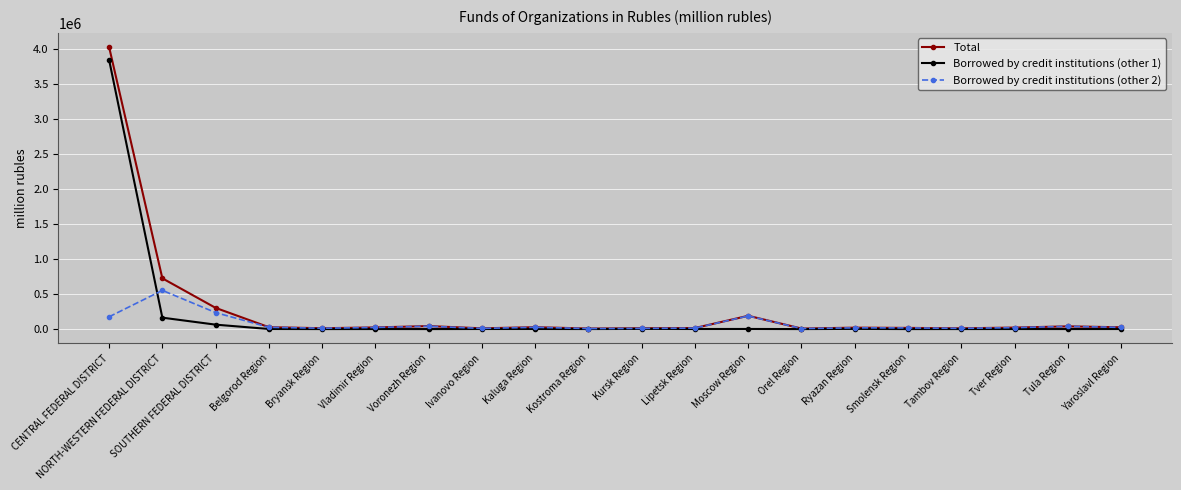

Rank the series by their average value, from highest to lowest.

Total, Borrowed by credit institutions (other 1), Borrowed by credit institutions (other 2)